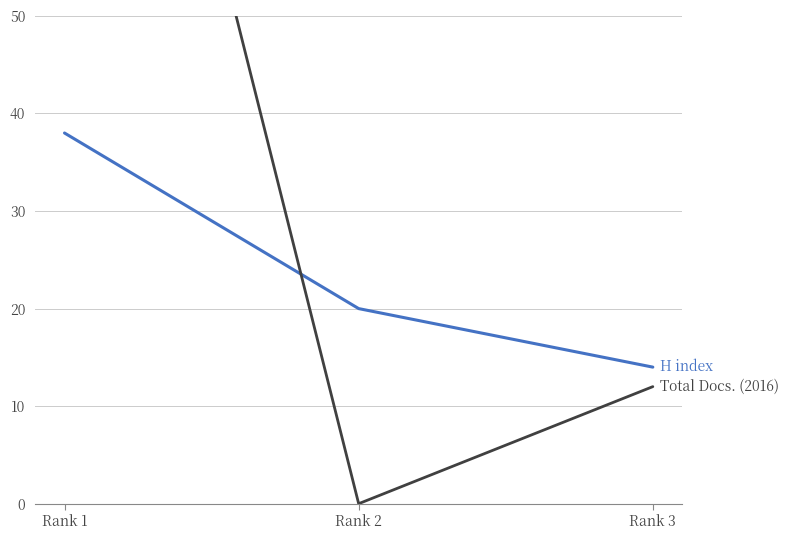

Reading left to right, list all the values displayed in this chart.

H index: 38	20	14
Total Docs. (2016): 120	0	12